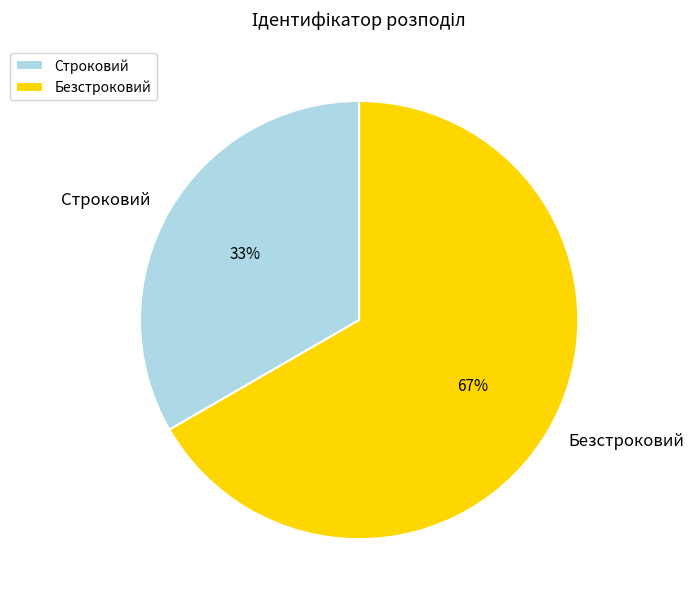

Which has a higher value, Безстроковий or Строковий?

Безстроковий